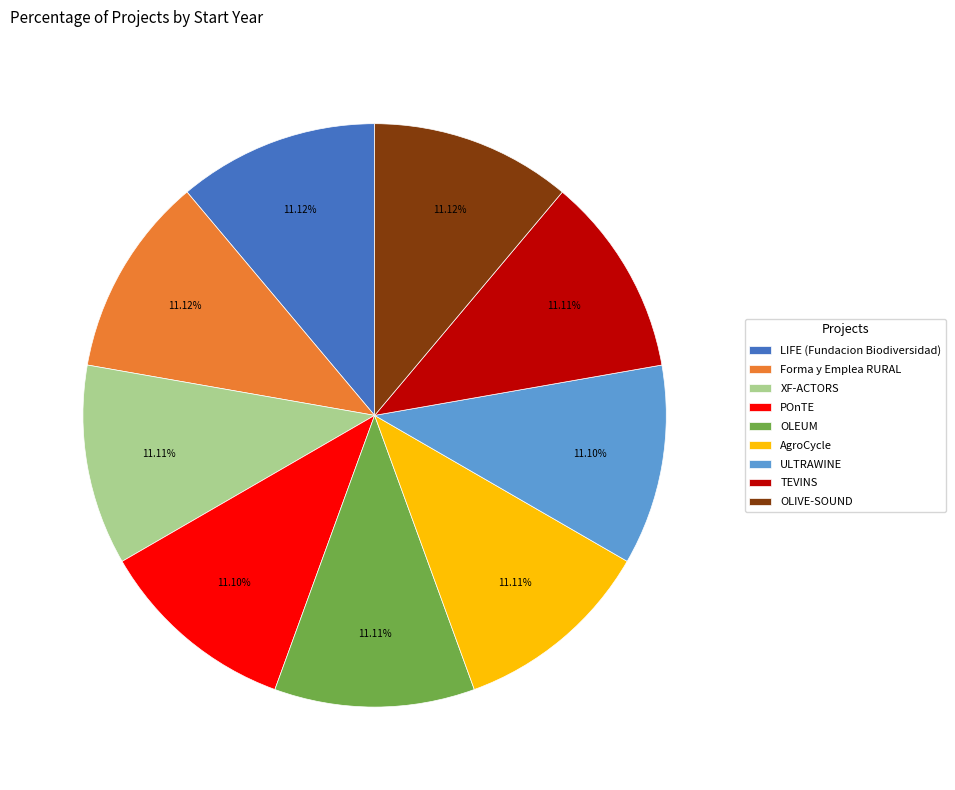

True or false: Forma y Emplea RURAL accounts for 11% of the total.

True